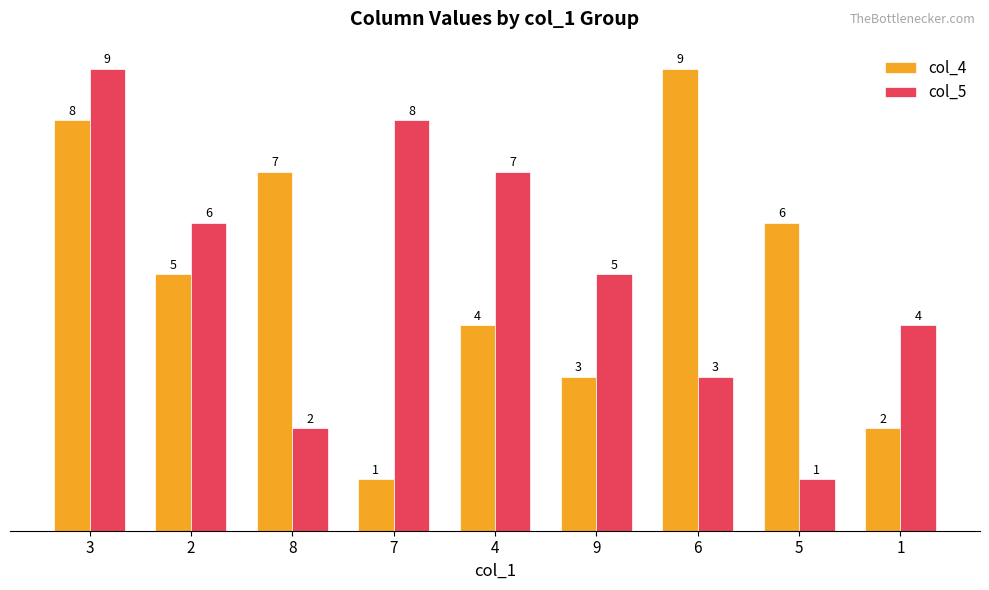

The col_4 series shows 2 at 5. True or false?

False